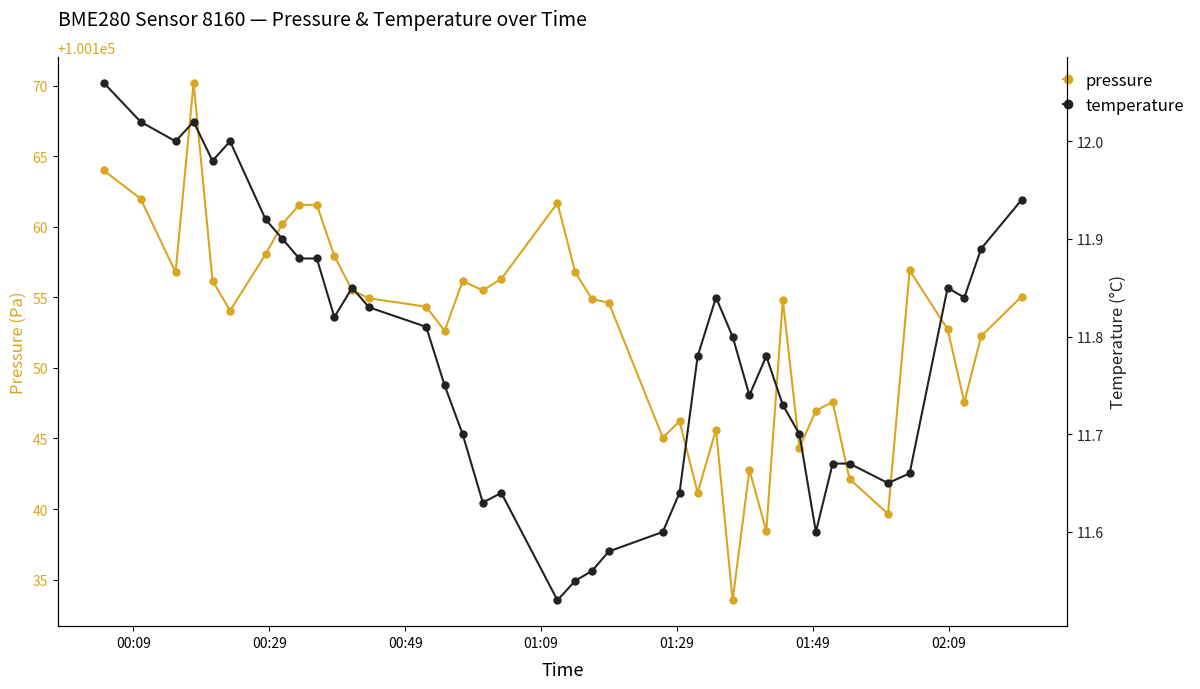

Which series has the largest total across all categories?

pressure